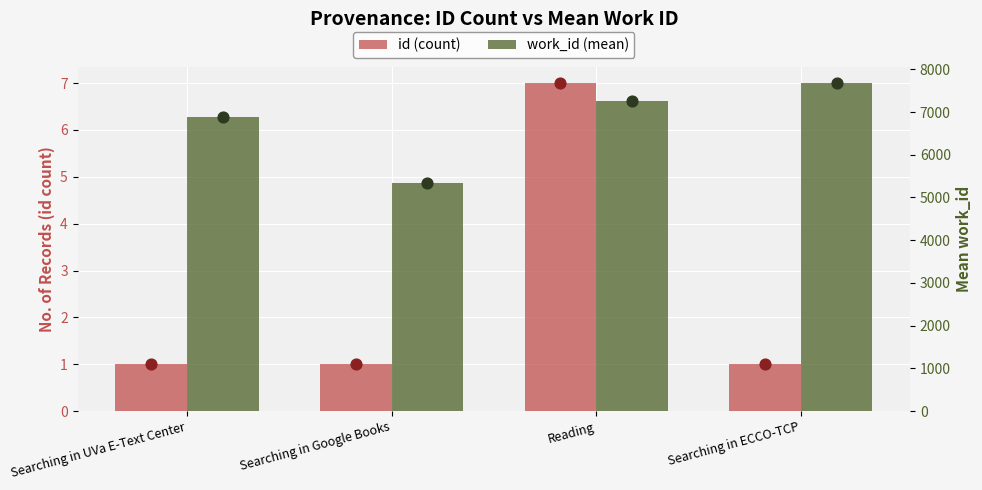

At which category is the sum across all series the highest?

Searching in ECCO-TCP